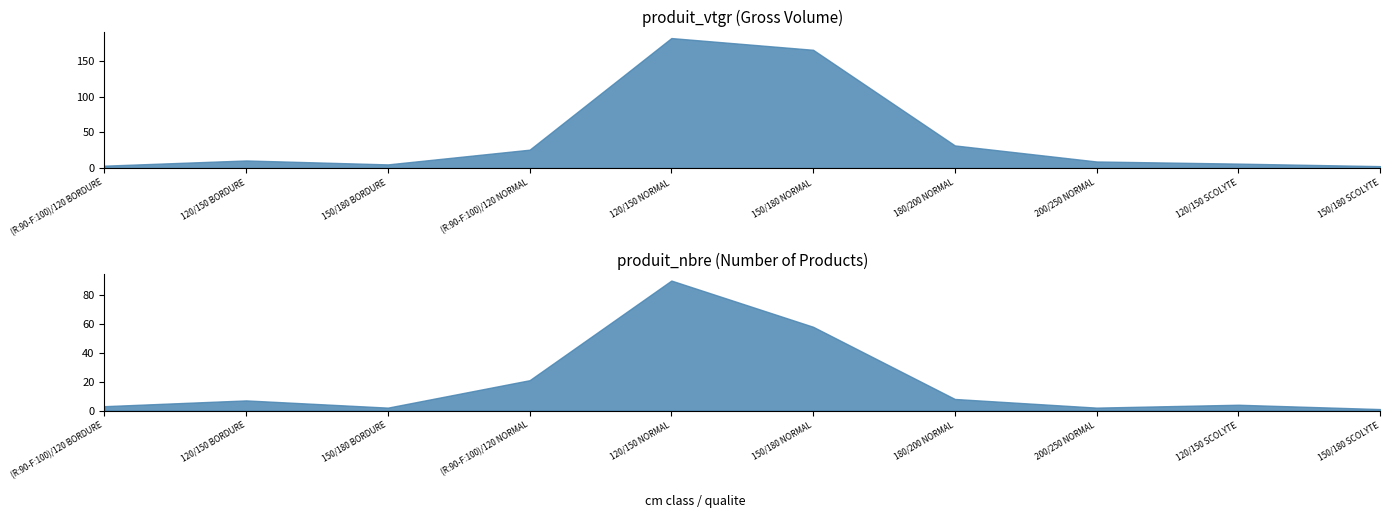

Does the chart have visible grid lines?

No